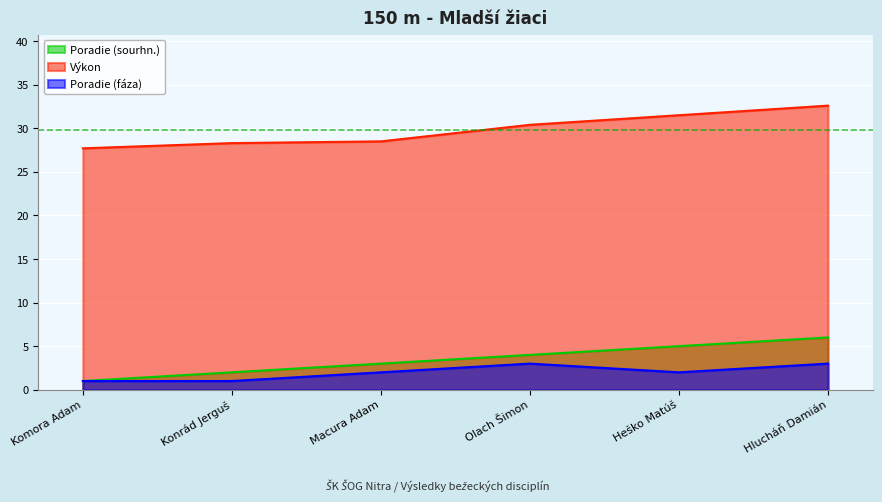

Reading left to right, list all the values displayed in this chart.

Poradie (sourhn.): 1.0	2.0	3.0	4.0	5.0	6.0
Výkon: 27.7	28.3	28.5	30.4	31.5	32.6
Poradie (fáza): 1.0	1.0	2.0	3.0	2.0	3.0